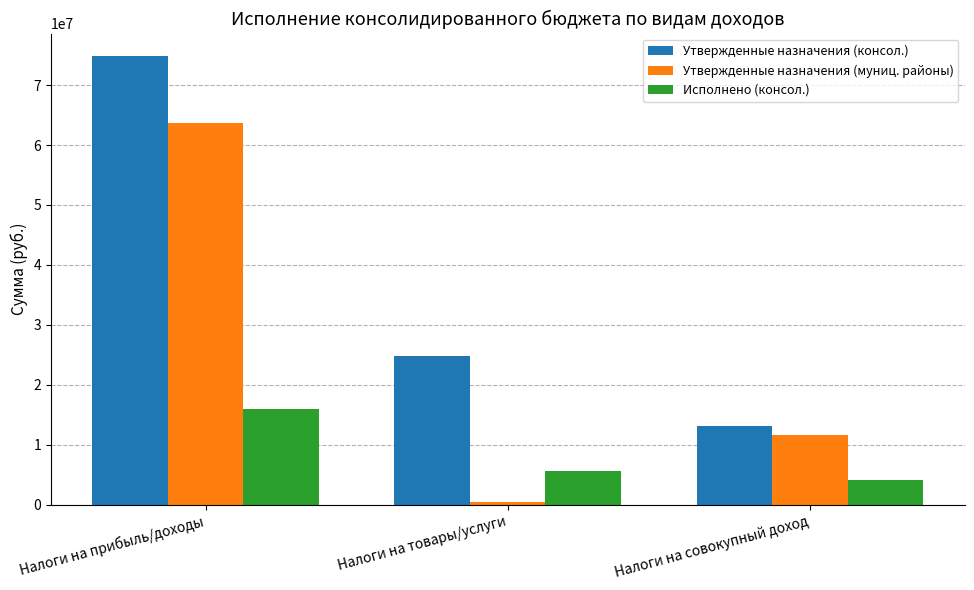

What value does the Утвержденные назначения (муниц. районы) series have at Налоги на товары/услуги?

378000.0